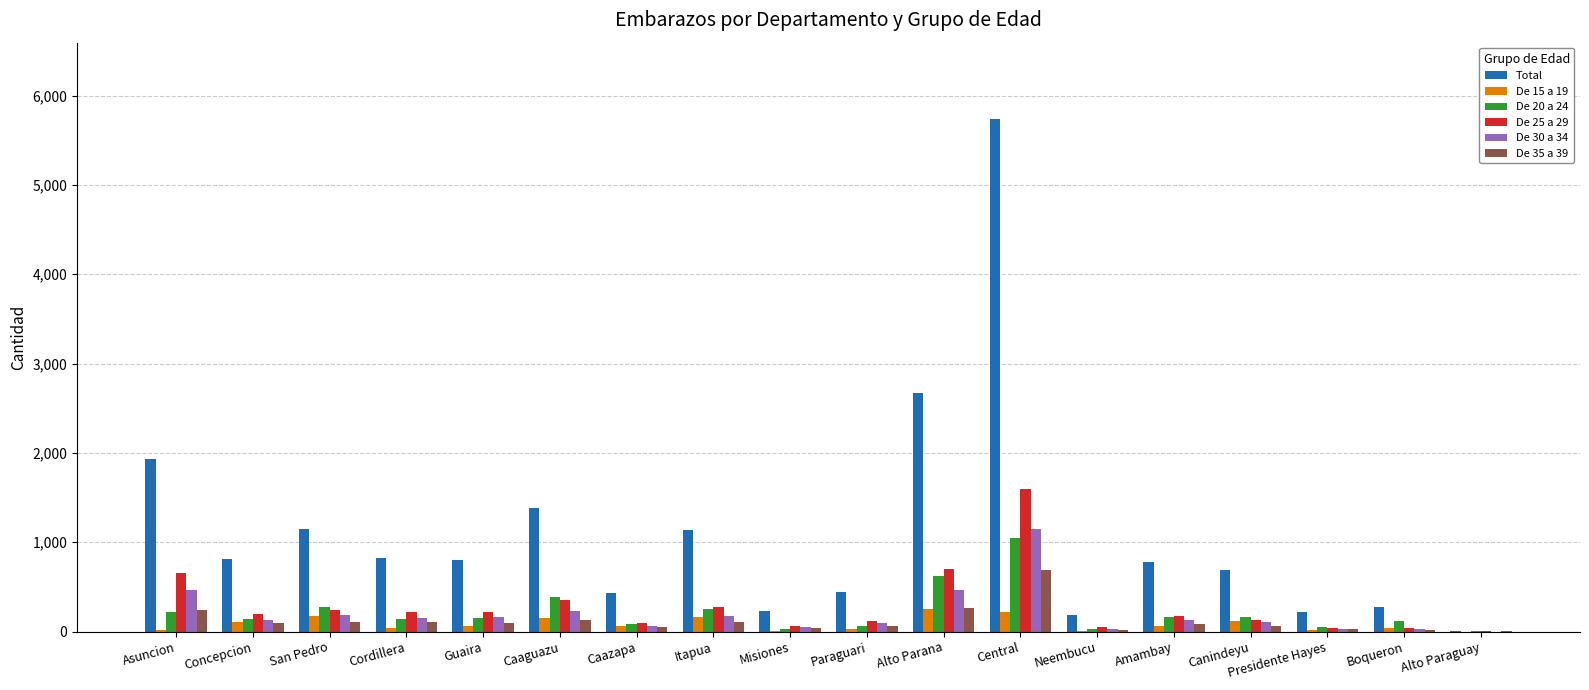

How many groups of bars are there?

18